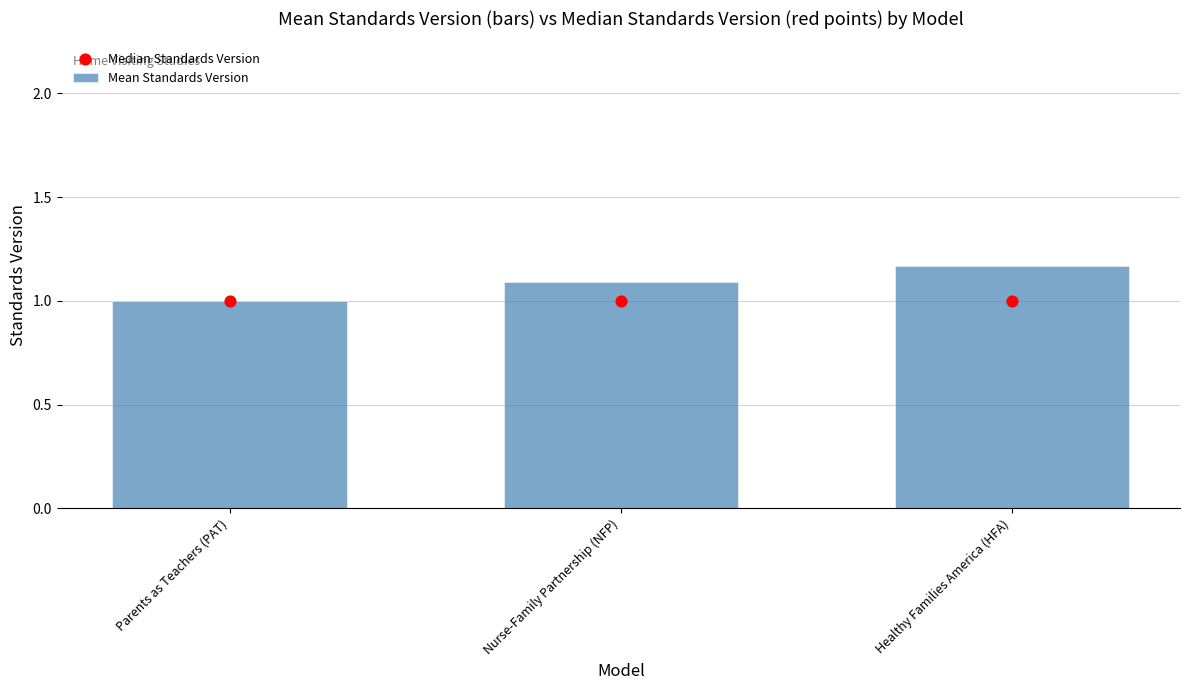

What is the total value across all series at Parents as Teachers (PAT)?

2.0